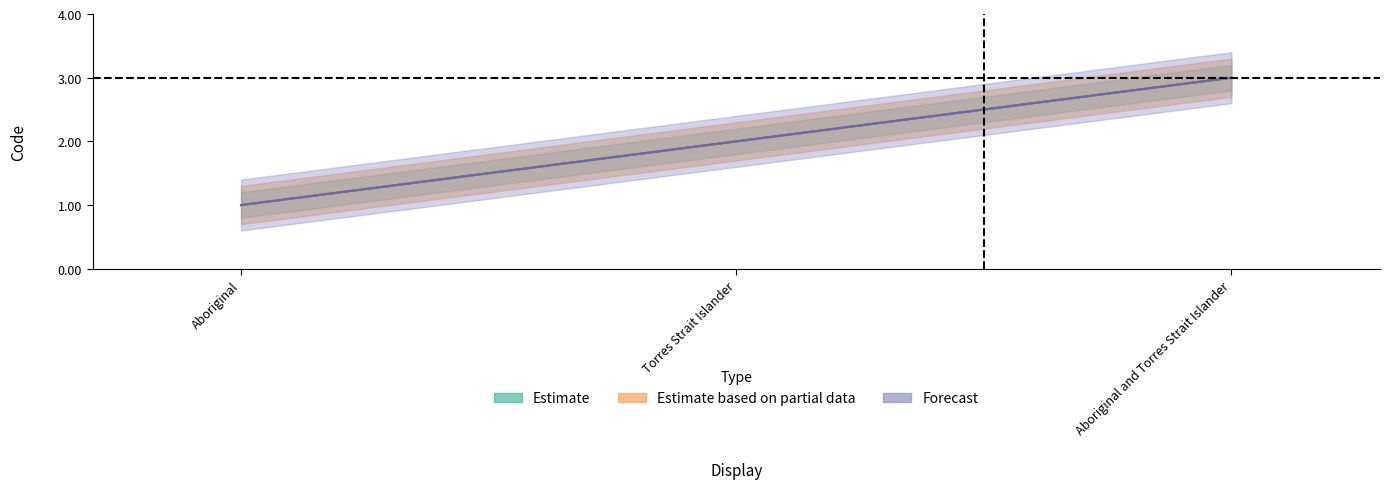

At Aboriginal, list the series in order from largest to smallest.

Estimate, Estimate based on partial data, Forecast